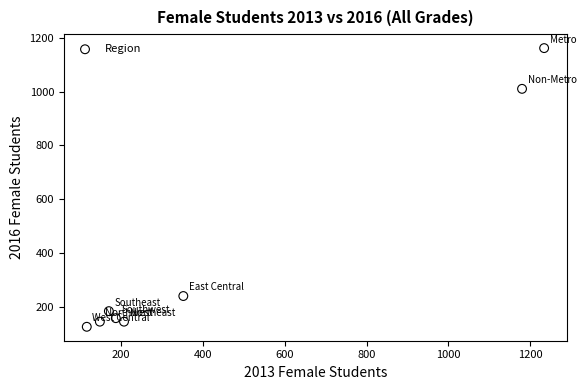

What is the average Y value?

398